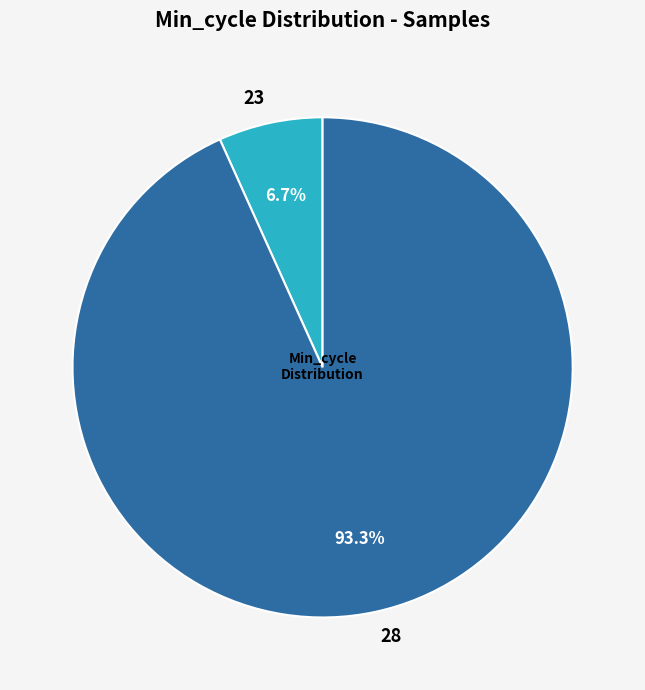

Is there a majority slice in this chart?

Yes